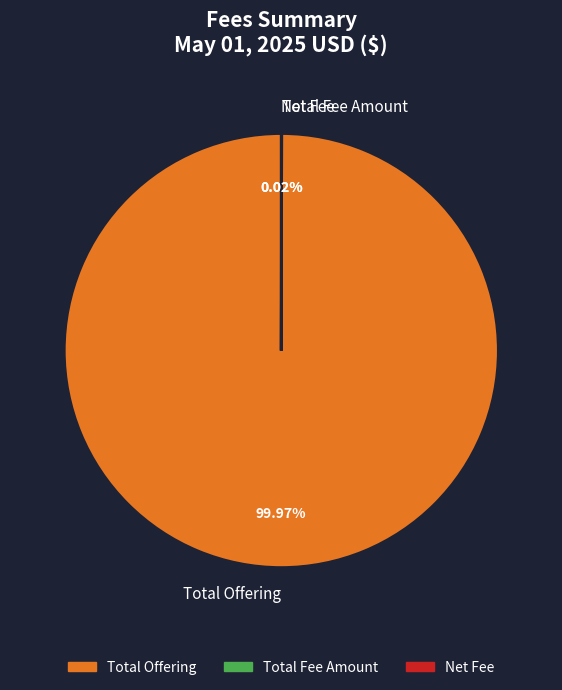

To the nearest percent, what is the average slice percentage?

33%